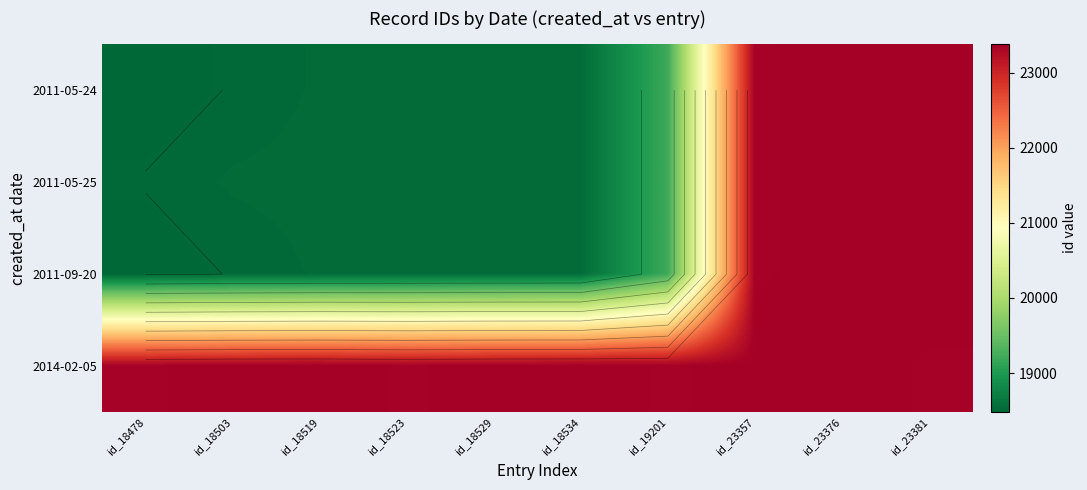

At how many categories does at least one series exceed 18735?

10